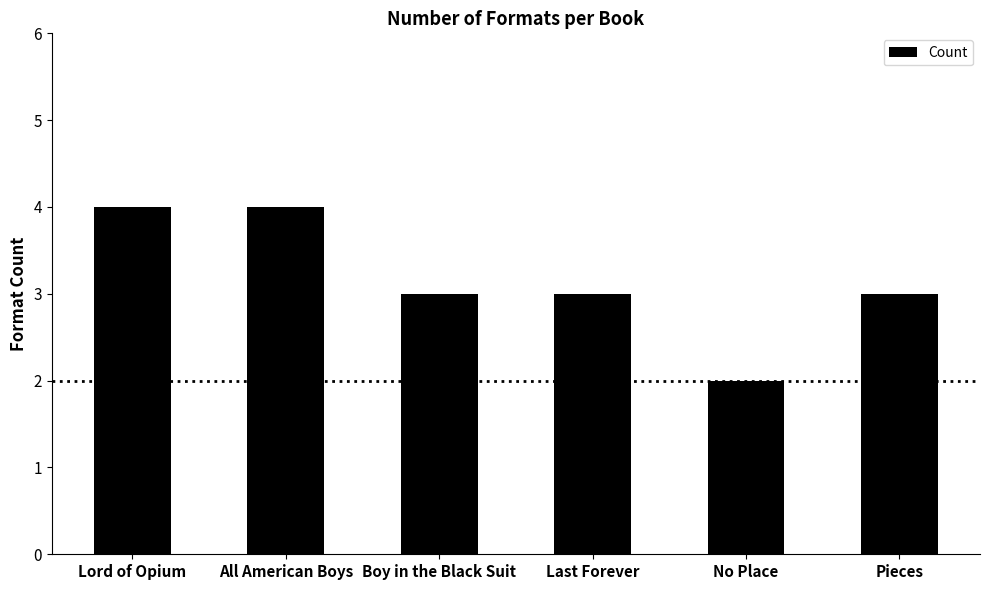

True or false: the data shows 6 at All American Boys.

False